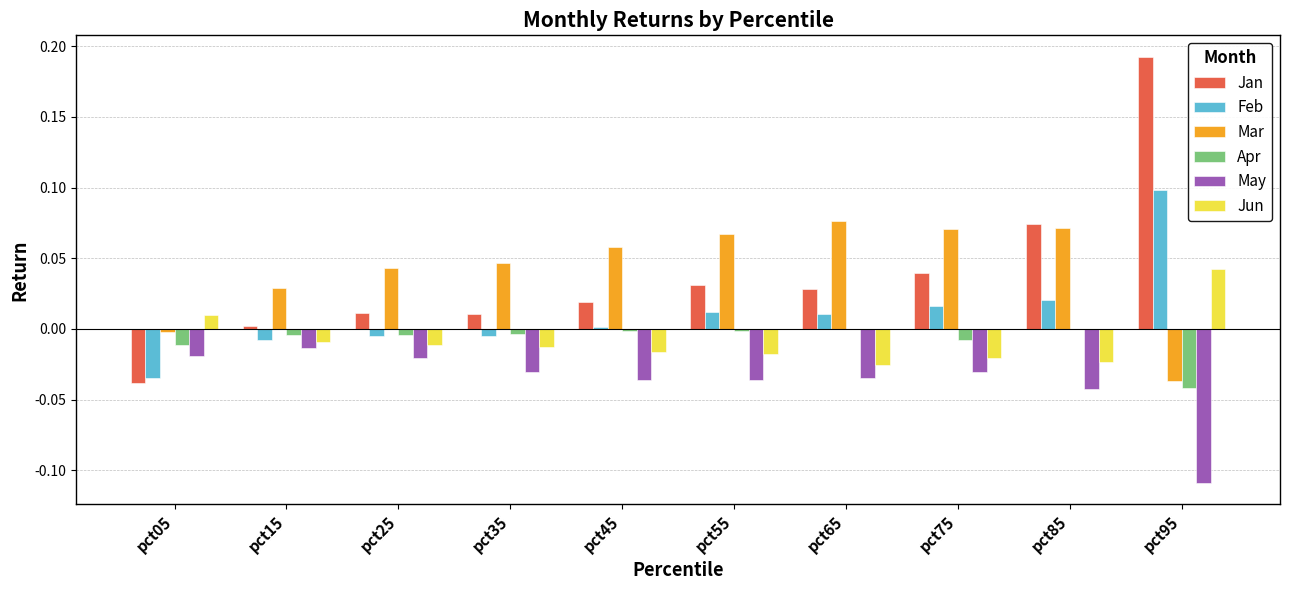

Which label corresponds to the largest value in the chart?

pct95